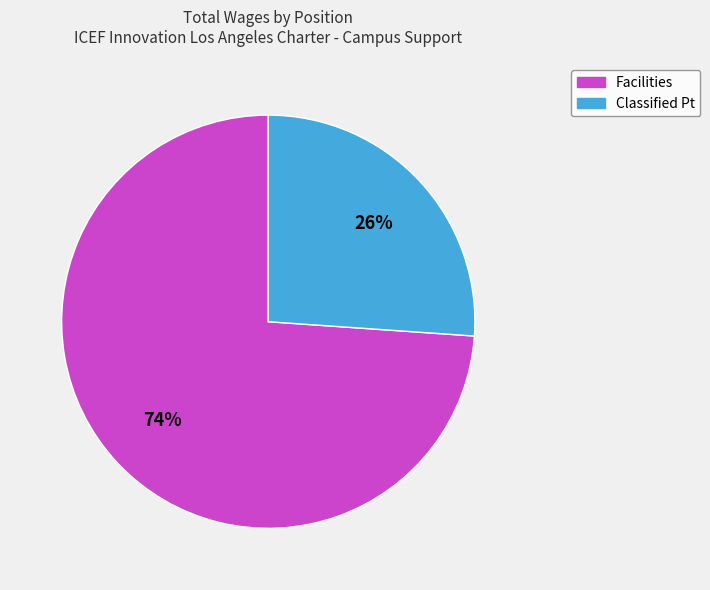

How many segments does this pie chart have?

2